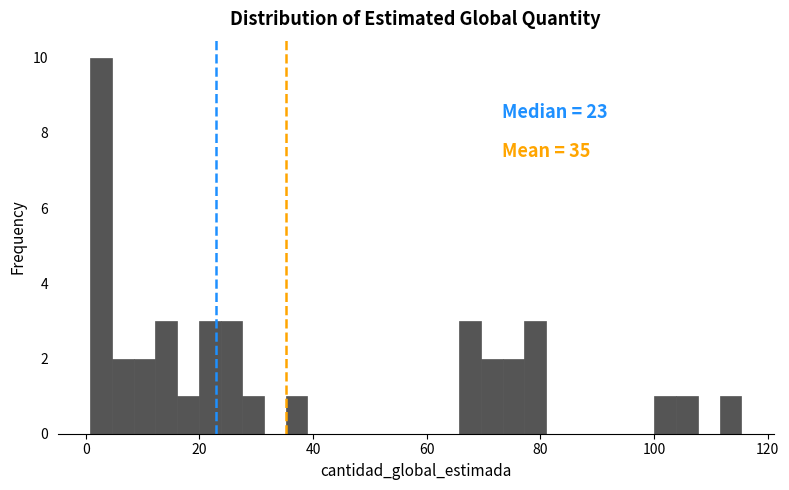

Around what value on the x-axis is the tallest bar? Give the approximate position of its centre, as read against the axis.

2